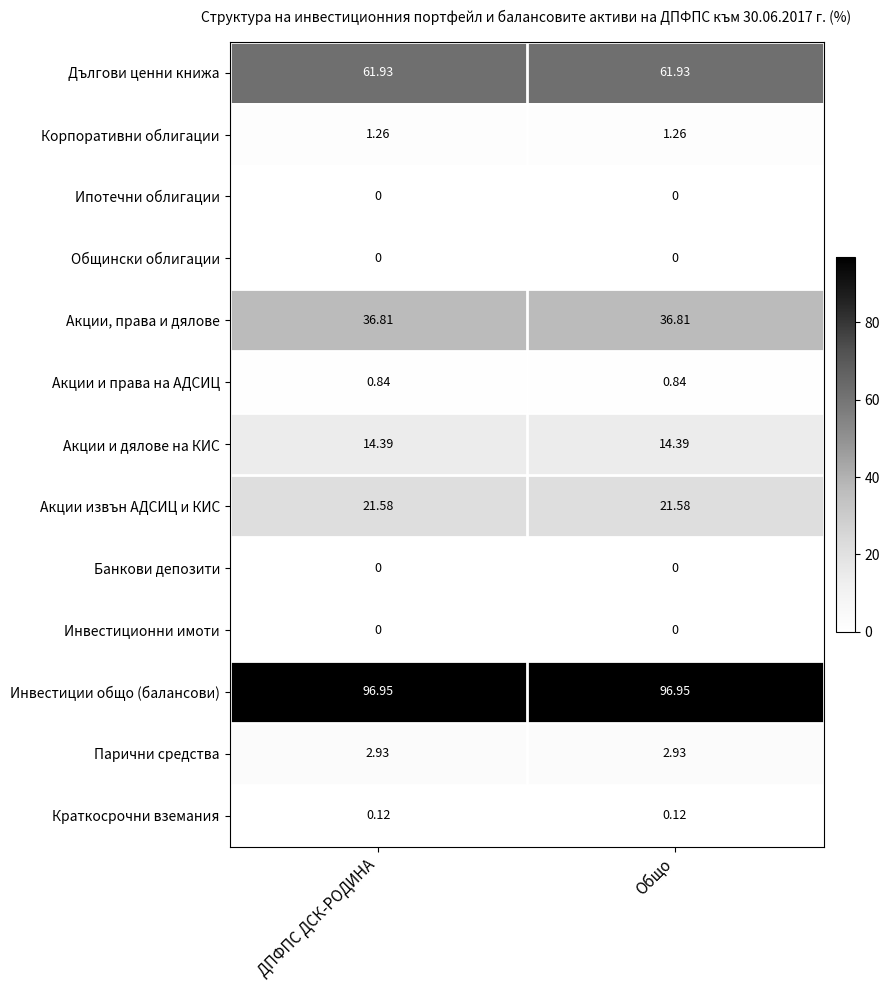

Which series has the largest total across all categories?

Инвестиции общо (балансови)